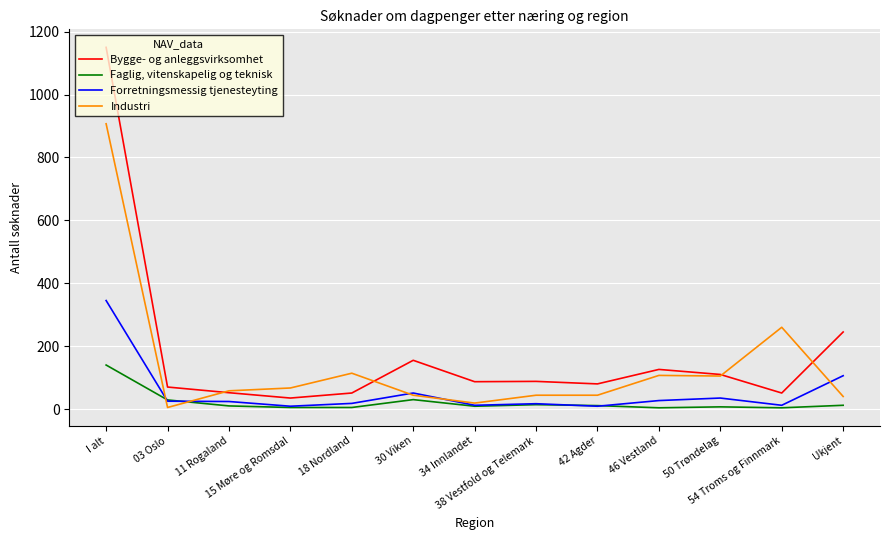

What is the difference between the highest and lowest values at 34 Innlandet?

78